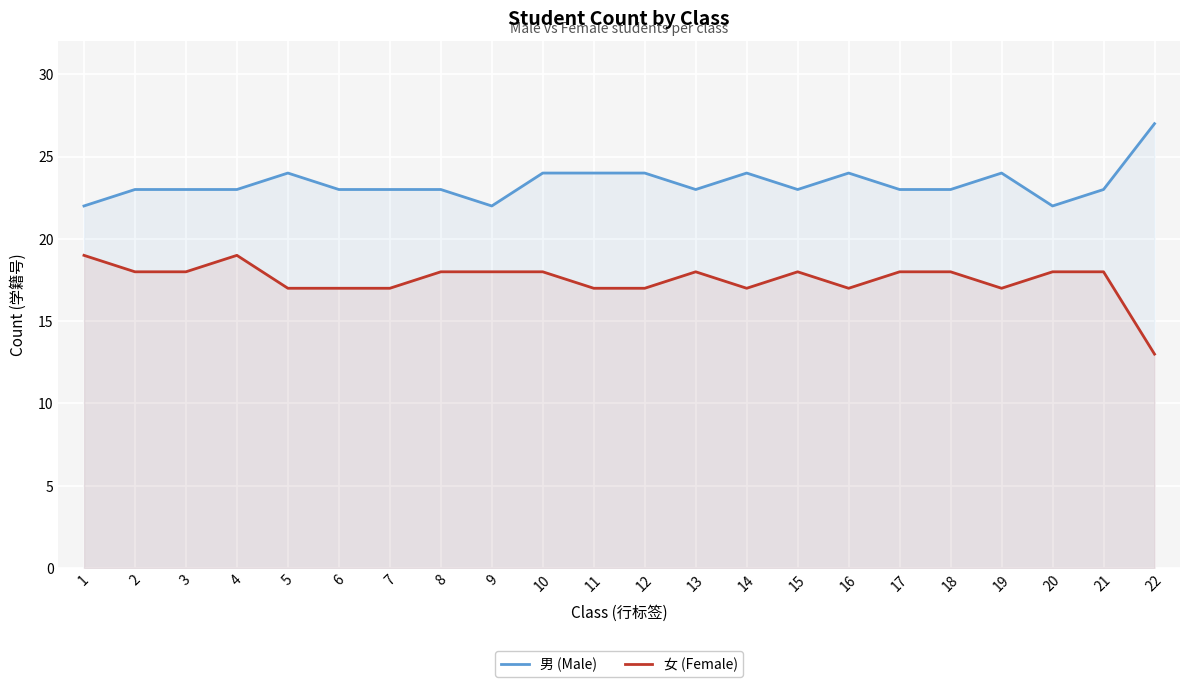

Reading left to right, extract all data points from this chart.

男 (Male): 1=22	2=23	3=23	4=23	5=24	6=23	7=23	8=23	9=22	10=24	11=24	12=24	13=23	14=24	15=23	16=24	17=23	18=23	19=24	20=22	21=23	22=27
女 (Female): 1=19	2=18	3=18	4=19	5=17	6=17	7=17	8=18	9=18	10=18	11=17	12=17	13=18	14=17	15=18	16=17	17=18	18=18	19=17	20=18	21=18	22=13